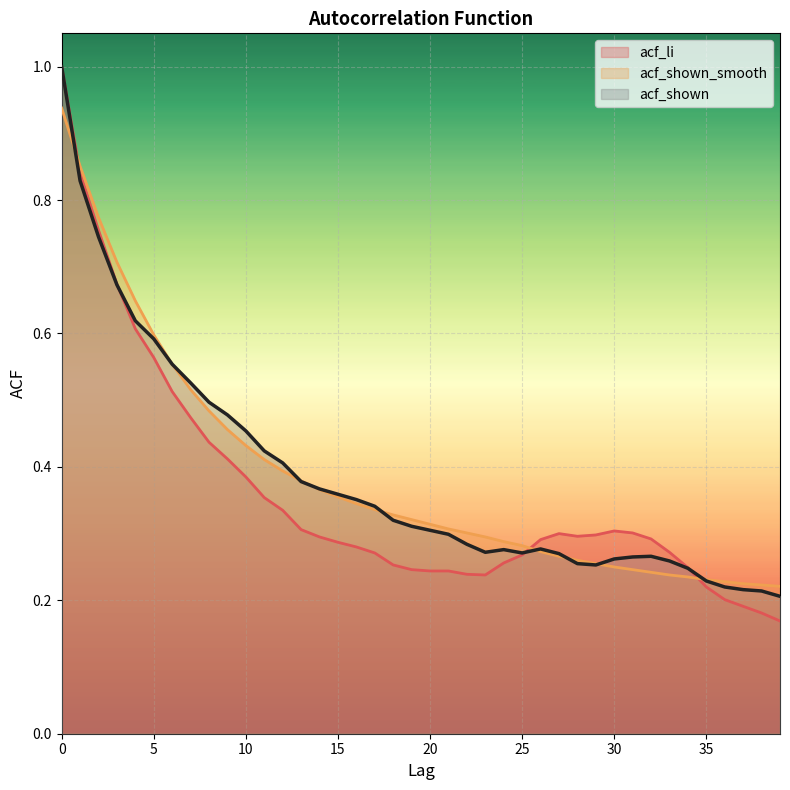

Rank the categories by acf_shown value from highest to lowest.

0, 1, 2, 3, 4, 5, 6, 7, 8, 9, 10, 11, 12, 13, 14, 15, 16, 17, 18, 19, 20, 21, 22, 26, 24, 23, 25, 27, 32, 31, 30, 33, 28, 29, 34, 35, 36, 37, 38, 39